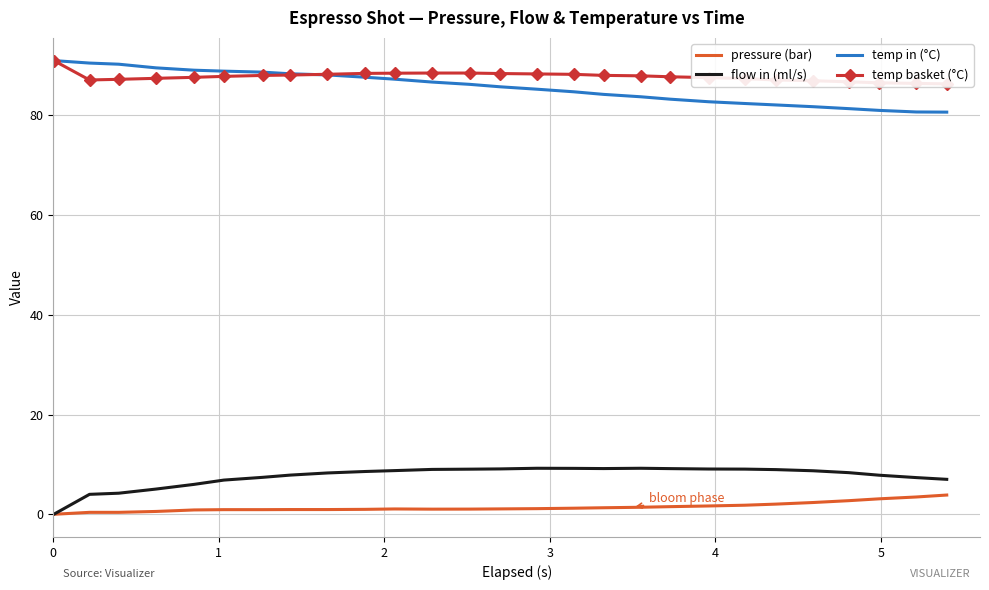

In flow in (ml/s), how many points are higher than both neighbors (excluding endpoints)?

2